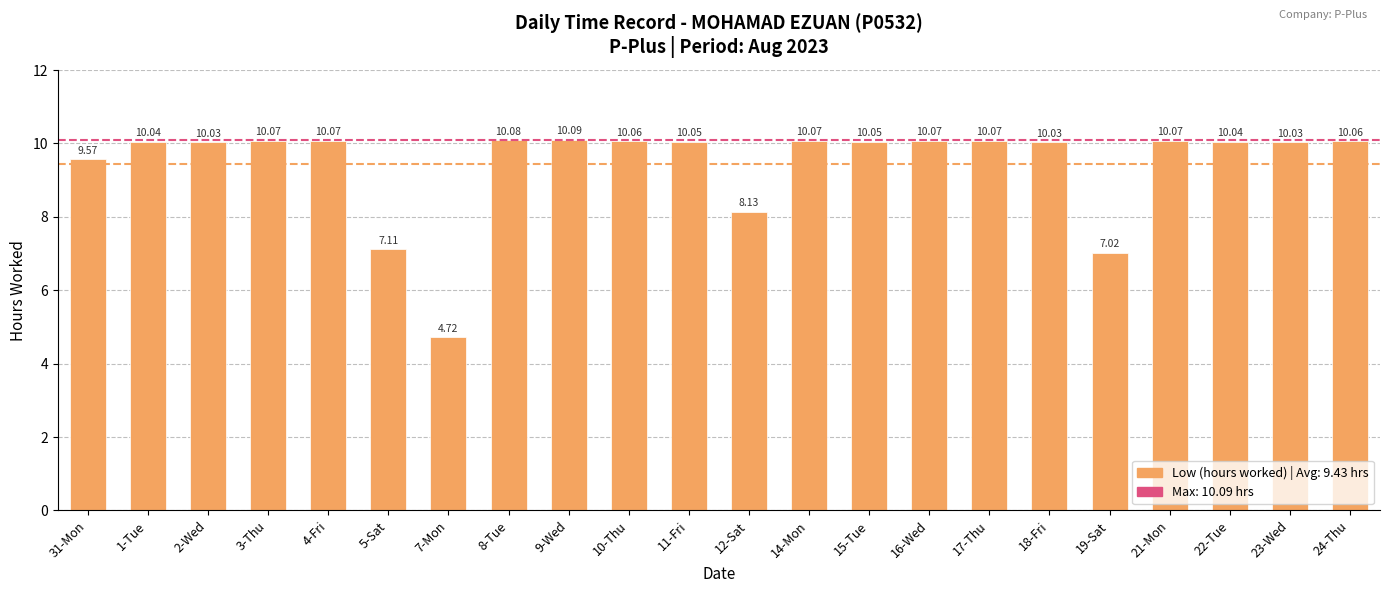

What is the ratio of the value at 21-Mon to the value at 7-Mon?

2.1